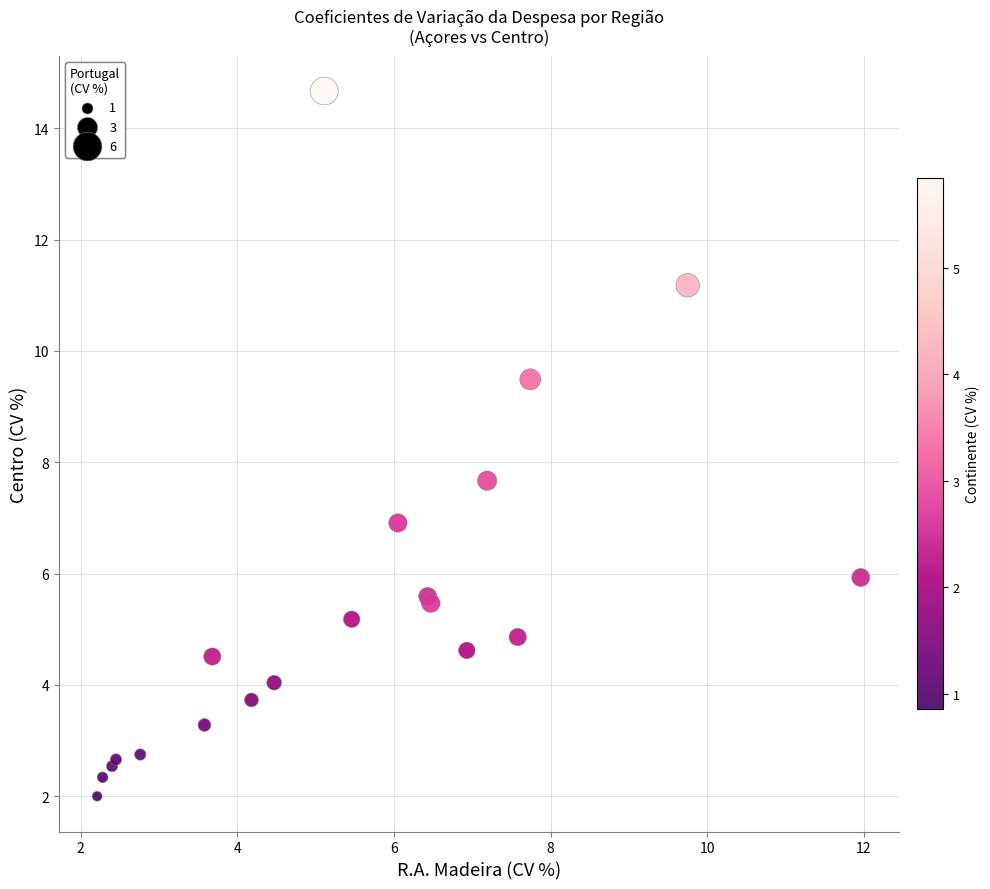

What Y value in the scatter plot is closest to 8?

7.7